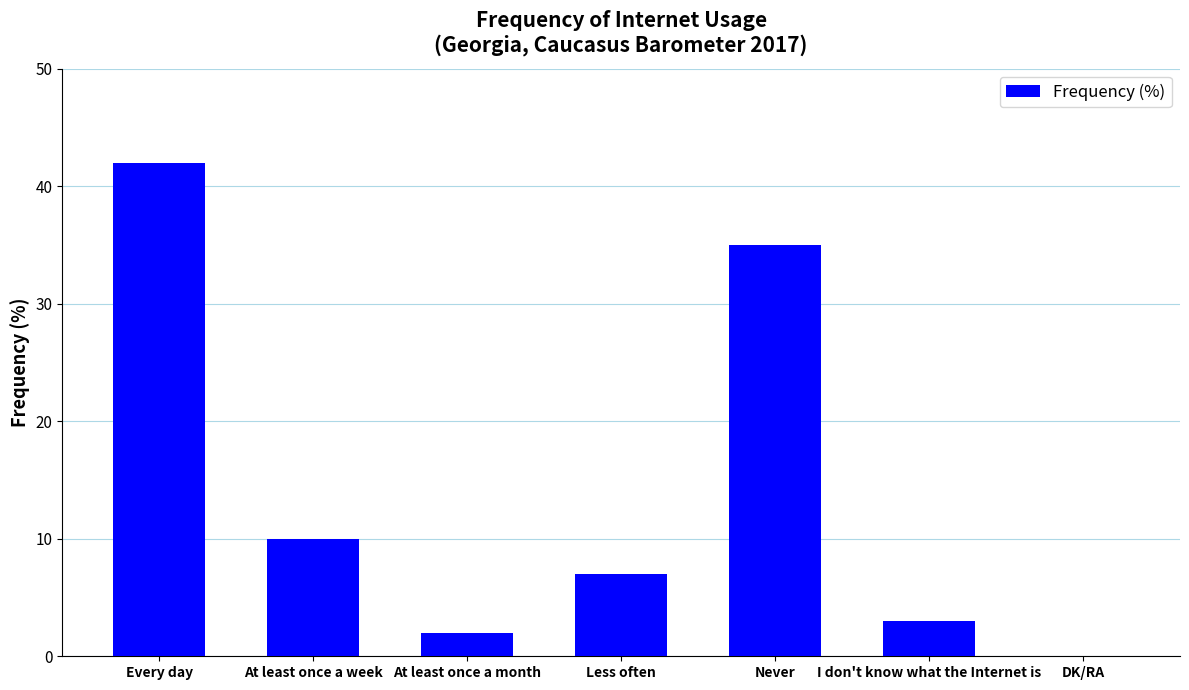

What is the greatest value displayed?

42